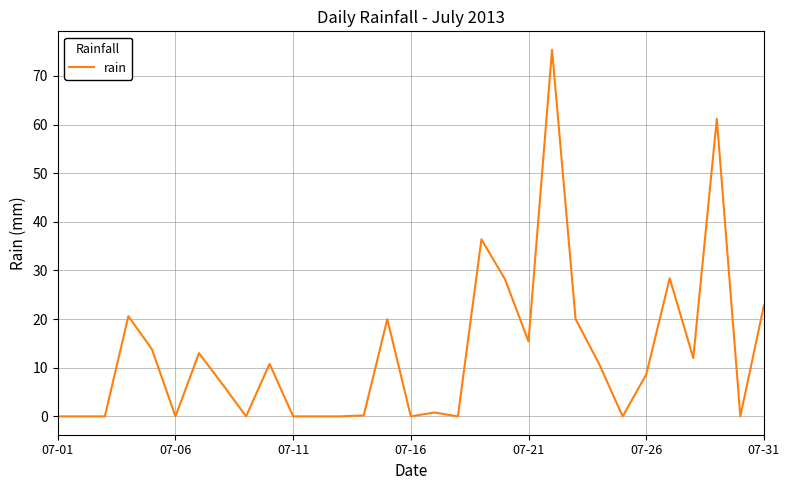

What is the greatest value displayed?

75.4